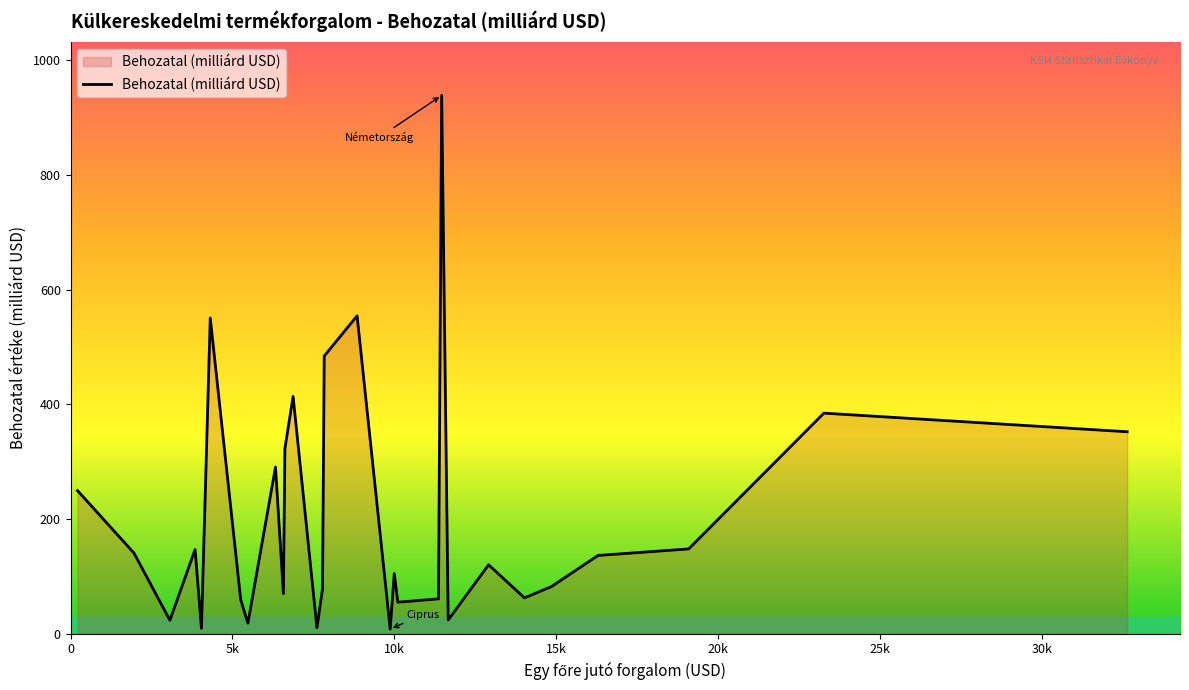

What is the greatest value displayed?

939.0